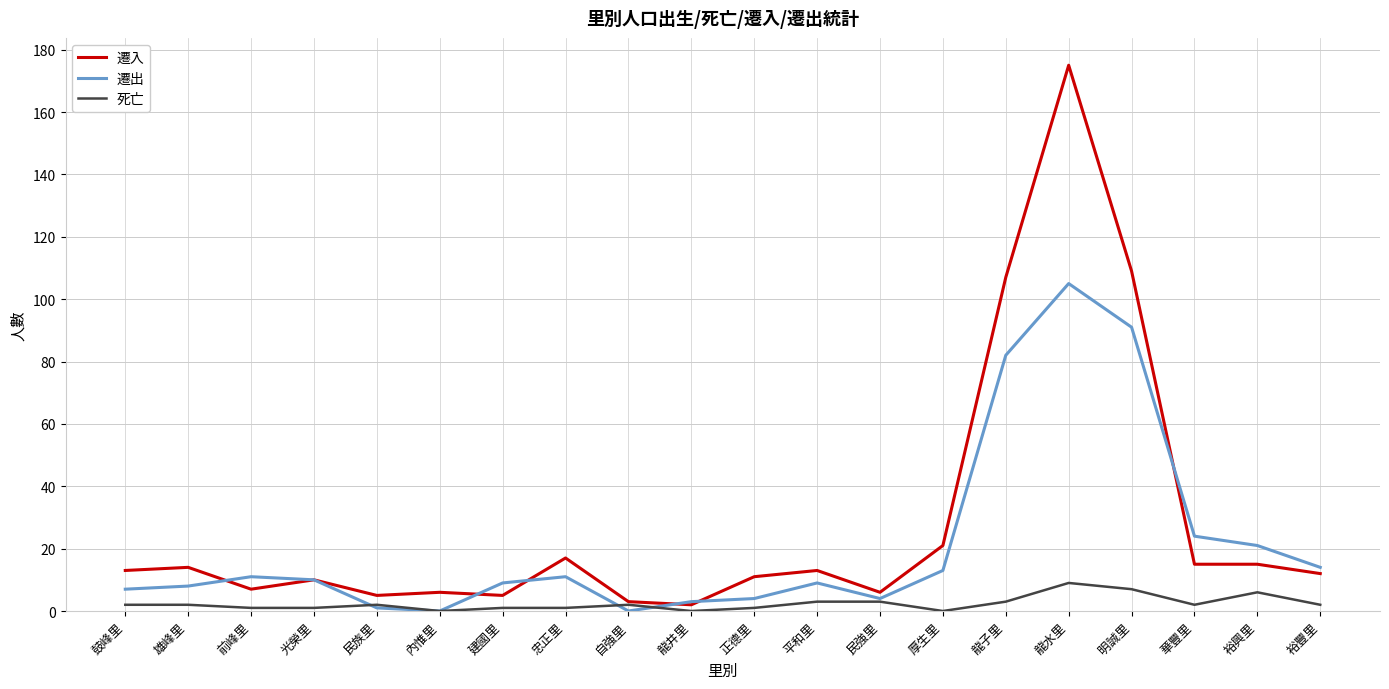

Between 內惟里 and 華豐里, which series saw the biggest shift?

遷出